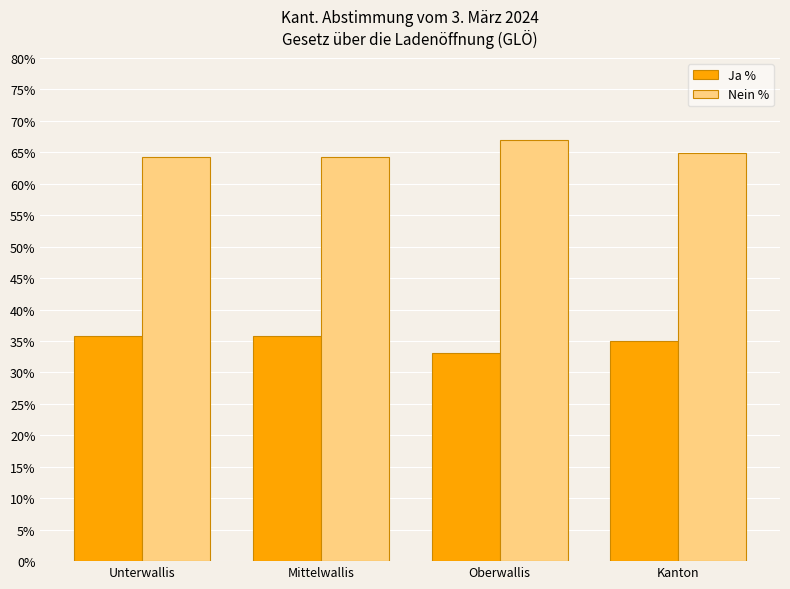

At which category does the chart reach its minimum across all series?

Oberwallis